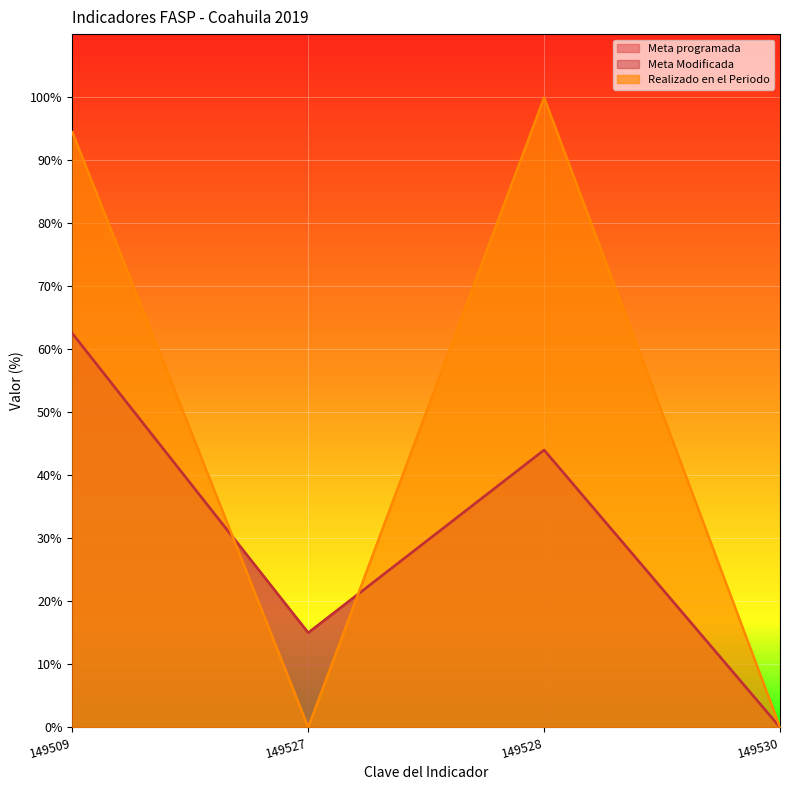

Reading right to left, what are all the values shown in this chart?

Meta programada: 149530=0.0	149528=44.0	149527=15.0	149509=62.5
Meta Modificada: 149530=0.0	149528=44.0	149527=15.0	149509=62.5
Realizado en el Periodo: 149530=0.0	149528=99.9	149527=0.0	149509=94.4